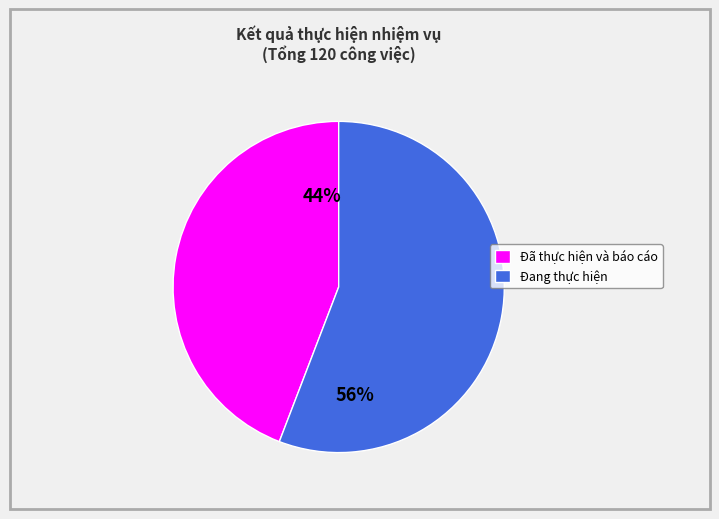

Is the sum of Đã thực hiện và báo cáo and Đang thực hiện greater than half?

Yes